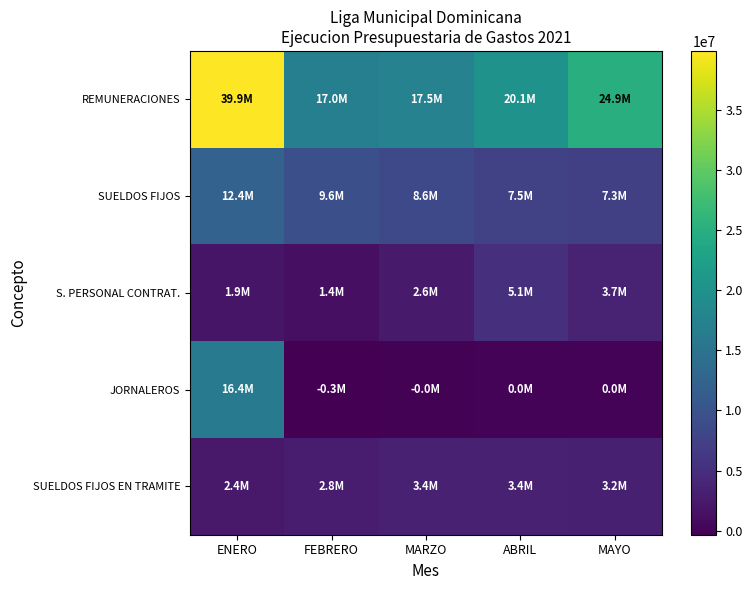

Reading left to right, transcribe all the data shown in this chart.

REMUNERACIONES: ENERO=39877475.6	FEBRERO=16960050.3	MARZO=17498083.2	ABRIL=20140071.1	MAYO=24887711.0
SUELDOS FIJOS: ENERO=12377579.0	FEBRERO=9557169.0	MARZO=8553604.8	ABRIL=7542434.5	MAYO=7284575.0
S. PERSONAL CONTRAT.: ENERO=1881000.0	FEBRERO=1367000.0	MARZO=2629000.0	ABRIL=5138000.0	MAYO=3685000.0
JORNALEROS: ENERO=16404900.0	FEBRERO=-324000.0	MARZO=-15000.0	ABRIL=0.0	MAYO=0.0
SUELDOS FIJOS EN TRAMITE: ENERO=2360150.0	FEBRERO=2825150.0	MARZO=3384450.0	ABRIL=3395600.0	MAYO=3158350.0